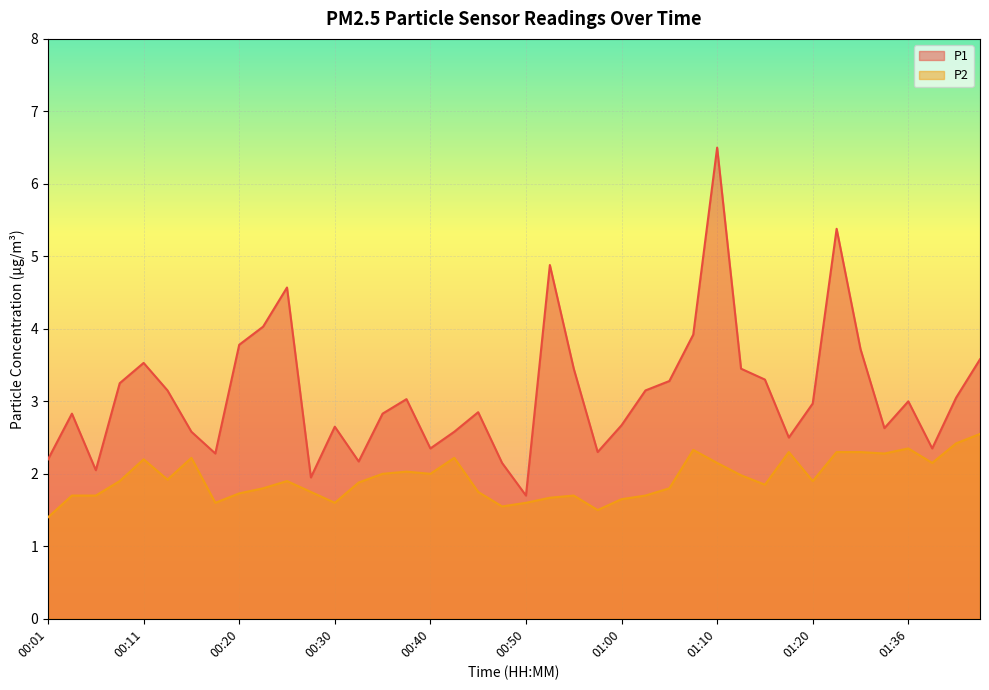

At which label is P1 closest to 4?

00:23